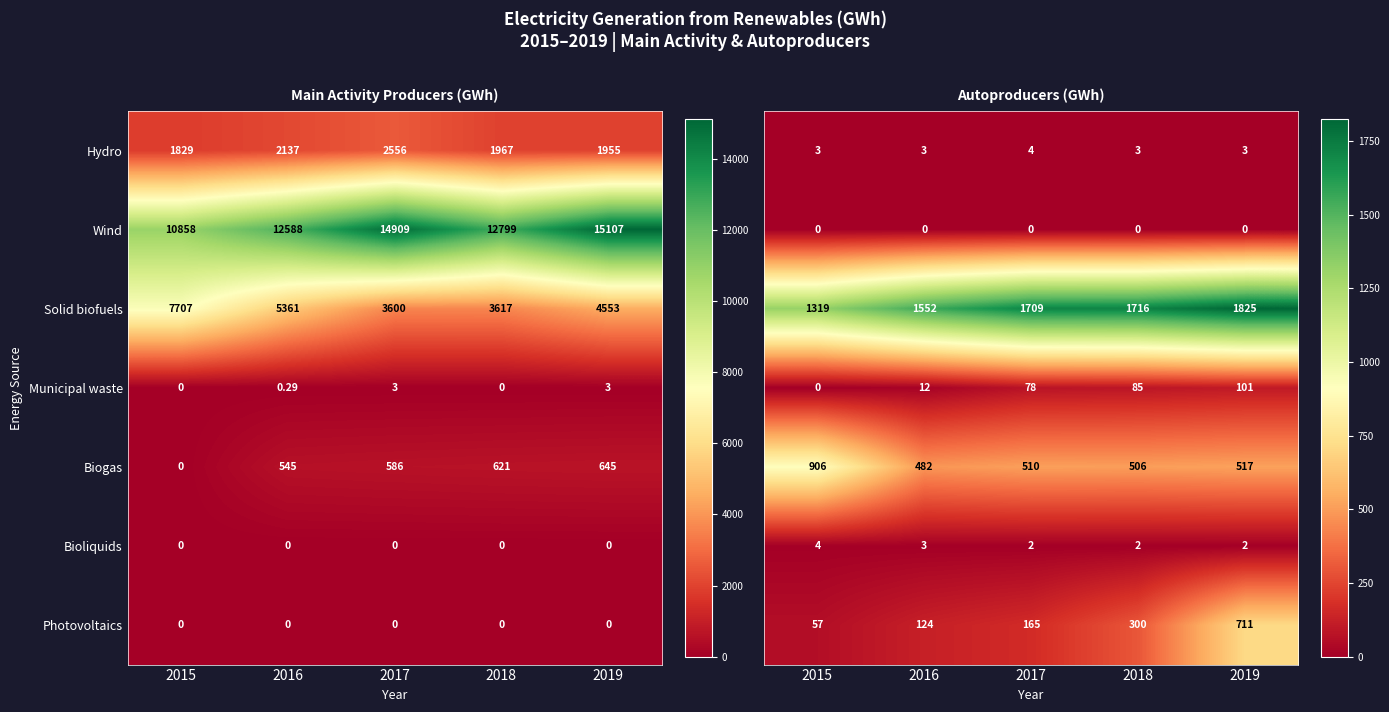

At which category is the sum across all series the highest?

2019